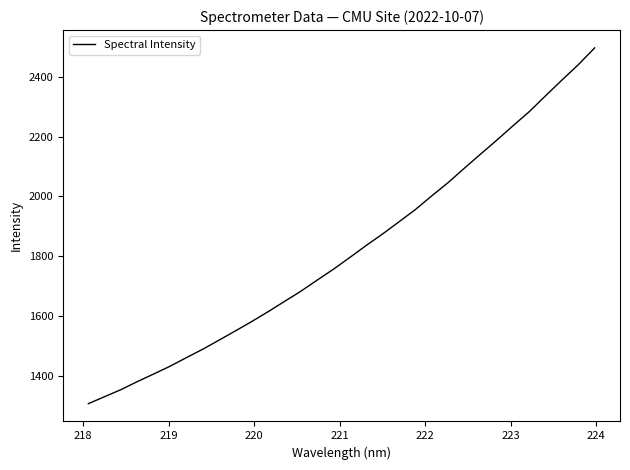

How many lines are shown in the chart?

1